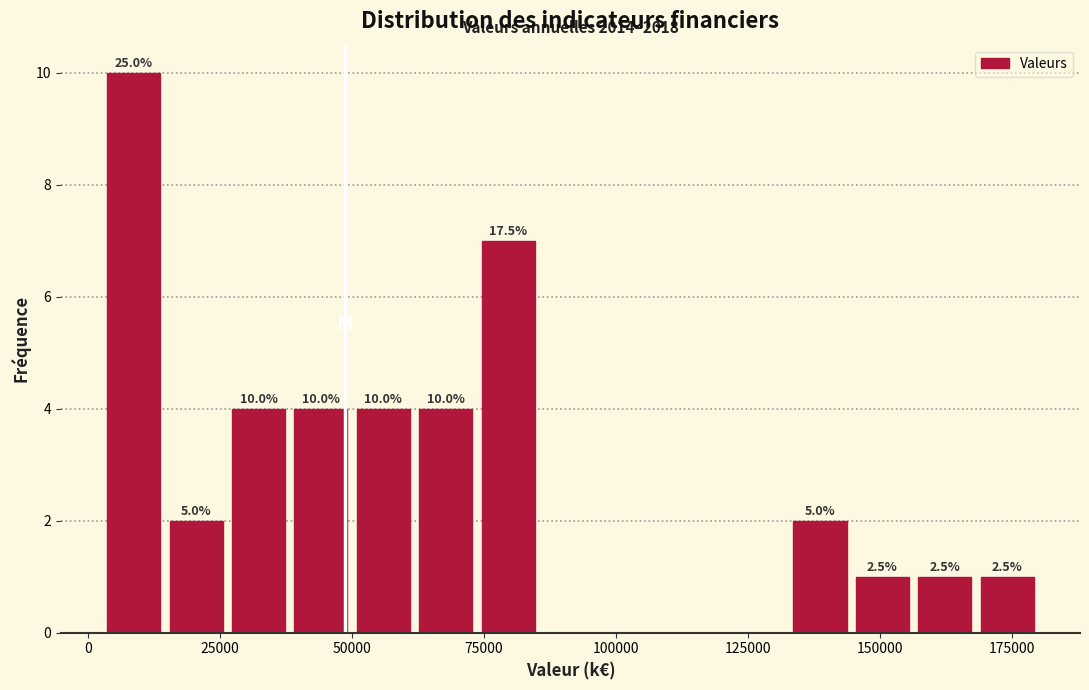

Around what value on the x-axis is the tallest bar? Give the approximate position of its centre, as read against the axis.

10000